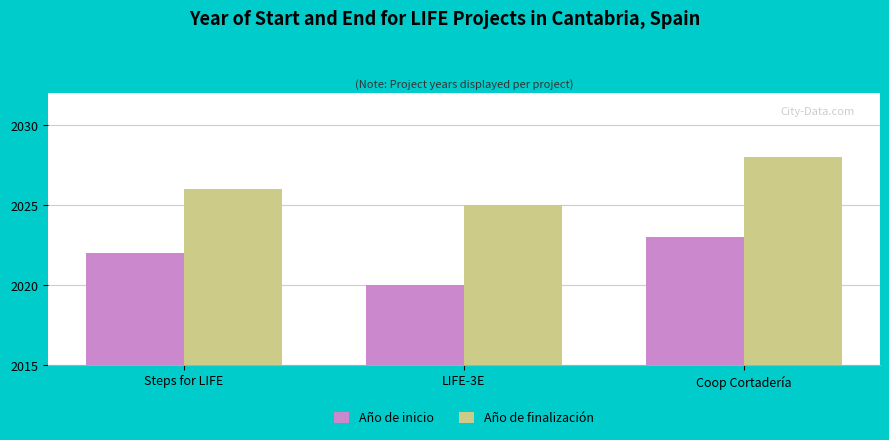

At which label does Año de finalización reach its peak?

Coop Cortadería